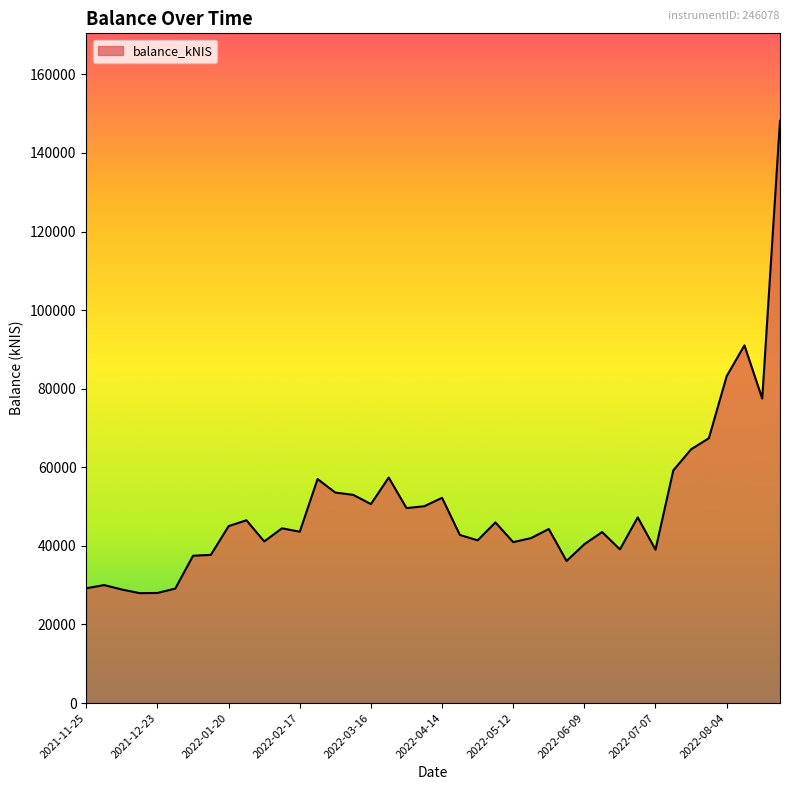

What is the maximum value shown in the chart?

148221.9